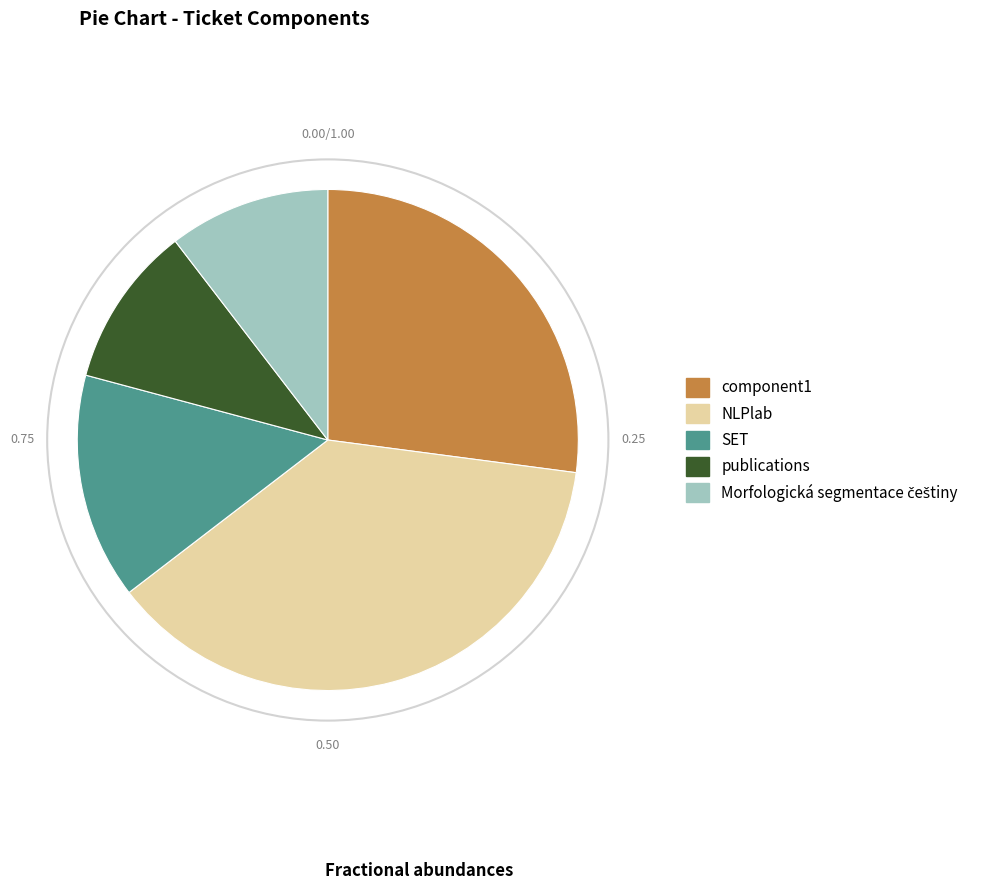

How many segments does this pie chart have?

5